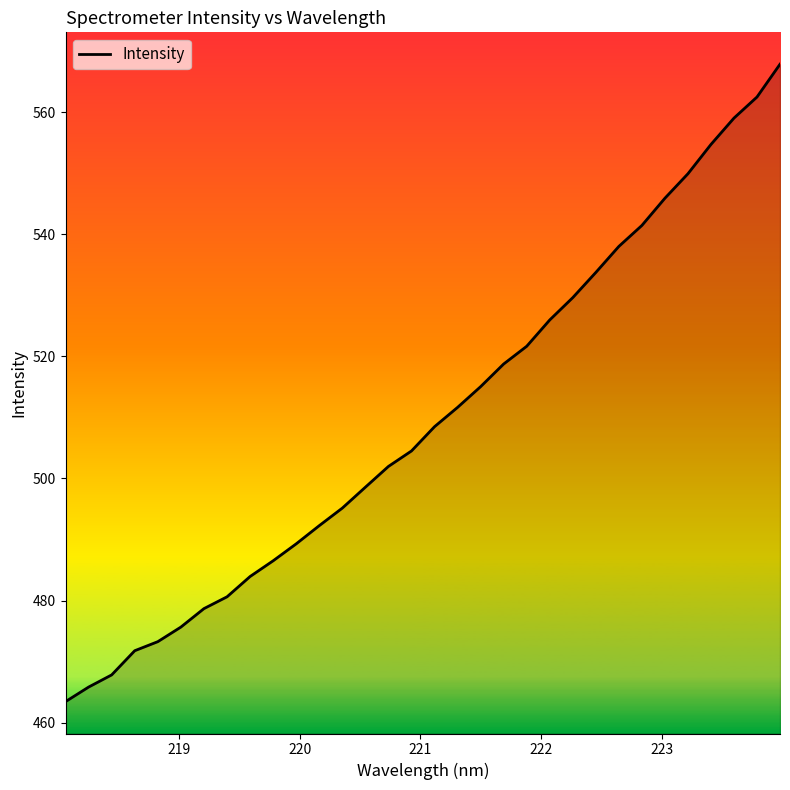

What is the maximum value shown in the chart?

567.9